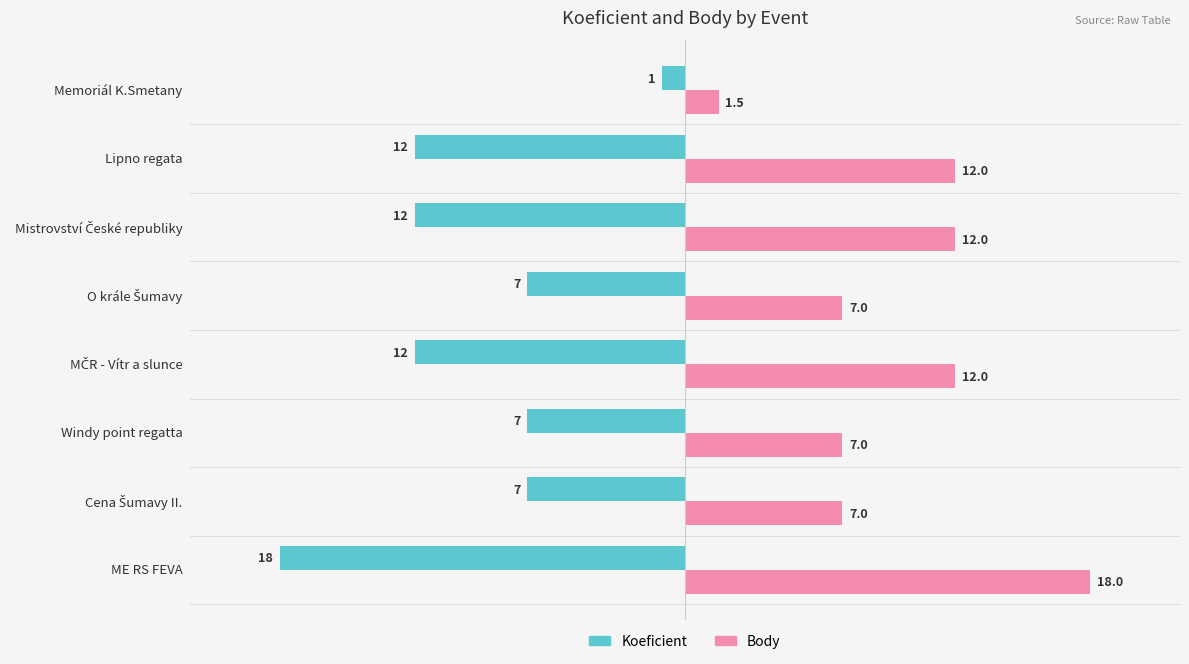

What is the maximum value for Koeficient?

-1.0